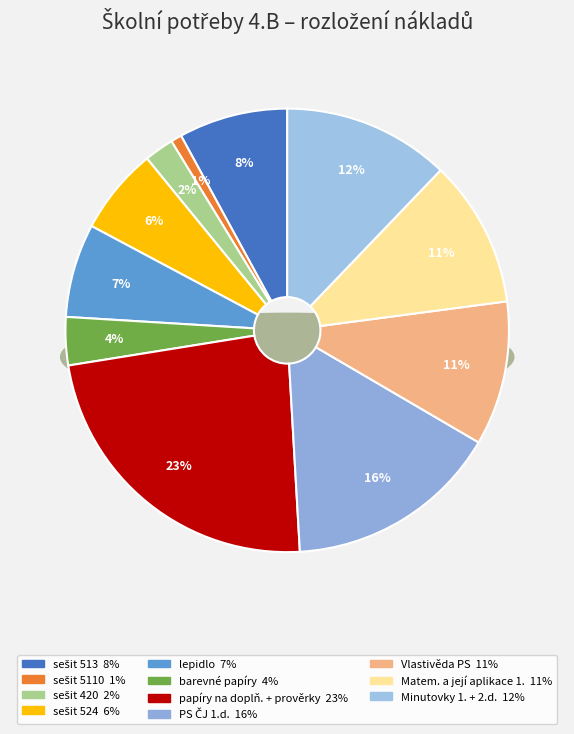

To the nearest percent, what is the average slice percentage?

9%